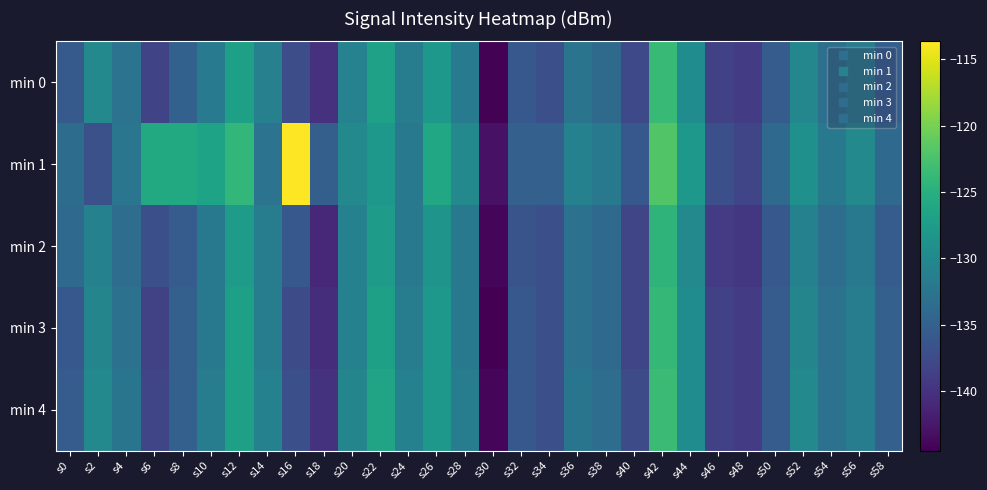

Reading left to right, list all the values displayed in this chart.

min 0: s0=-135.8	s2=-130.0	s4=-132.8	s6=-138.2	s8=-135.0	s10=-131.8	s12=-127.0	s14=-131.1	s16=-137.2	s18=-140.1	s20=-130.8	s22=-126.8	s24=-131.4	s26=-128.0	s28=-131.7	s30=-144.4	s32=-136.0	s34=-137.0	s36=-132.7	s38=-133.8	s40=-137.7	s42=-123.8	s44=-129.5	s46=-138.5	s48=-139.1	s50=-135.5	s52=-130.3	s54=-133.1	s56=-131.5	s58=-135.1
min 1: s0=-133.6	s2=-136.8	s4=-132.4	s6=-125.7	s8=-125.7	s10=-126.6	s12=-124.0	s14=-132.7	s16=-113.7	s18=-135.1	s20=-130.0	s22=-128.0	s24=-132.0	s26=-126.0	s28=-130.0	s30=-143.0	s32=-135.0	s34=-135.0	s36=-131.0	s38=-132.0	s40=-136.0	s42=-122.0	s44=-128.0	s46=-137.0	s48=-138.0	s50=-134.0	s52=-129.0	s54=-132.0	s56=-130.0	s58=-134.0
min 2: s0=-134.0	s2=-131.0	s4=-133.5	s6=-137.0	s8=-135.5	s10=-132.0	s12=-127.5	s14=-131.5	s16=-136.0	s18=-141.0	s20=-131.0	s22=-127.5	s24=-132.0	s26=-128.5	s28=-132.0	s30=-144.0	s32=-136.5	s34=-137.0	s36=-133.0	s38=-134.0	s40=-138.0	s42=-124.5	s44=-130.0	s46=-139.0	s48=-139.5	s50=-136.0	s52=-131.0	s54=-133.5	s56=-132.0	s58=-135.5
min 3: s0=-136.0	s2=-130.5	s4=-133.0	s6=-138.5	s8=-135.0	s10=-132.0	s12=-127.0	s14=-131.5	s16=-137.5	s18=-140.5	s20=-131.0	s22=-127.0	s24=-131.5	s26=-128.0	s28=-132.0	s30=-144.5	s32=-136.0	s34=-137.0	s36=-133.0	s38=-134.0	s40=-138.0	s42=-124.0	s44=-129.5	s46=-138.5	s48=-139.0	s50=-135.5	s52=-130.5	s54=-133.0	s56=-131.5	s58=-135.0
min 4: s0=-135.5	s2=-130.0	s4=-132.5	s6=-138.0	s8=-135.0	s10=-131.5	s12=-127.0	s14=-131.0	s16=-137.0	s18=-140.0	s20=-130.5	s22=-126.5	s24=-131.0	s26=-128.0	s28=-131.5	s30=-144.0	s32=-136.0	s34=-137.0	s36=-132.5	s38=-133.5	s40=-137.5	s42=-123.5	s44=-129.5	s46=-138.5	s48=-139.0	s50=-135.5	s52=-130.0	s54=-133.0	s56=-131.5	s58=-135.0